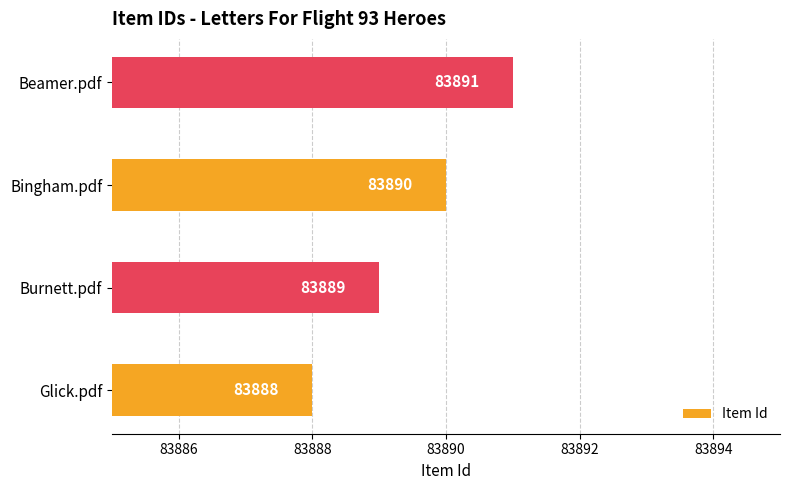

How many values are between 83889 and 83891?

3